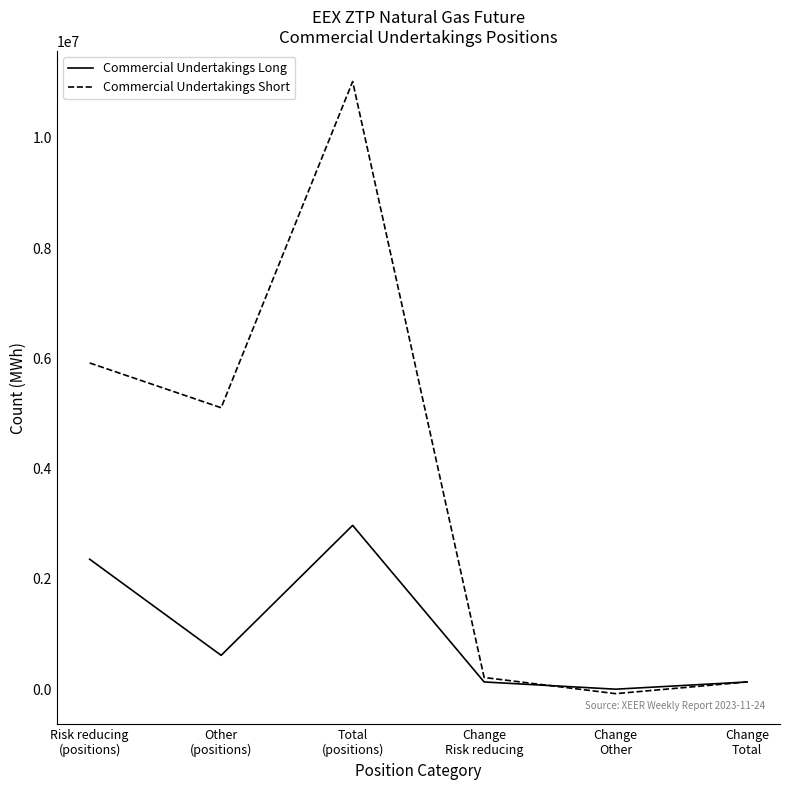

True or false: Commercial Undertakings Long has more than 1 points higher than both neighbors.

False